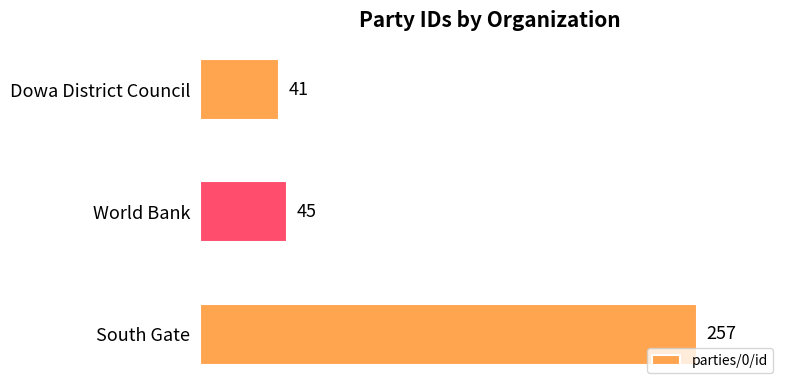

The chart shows a value of 155 at South Gate. True or false?

False